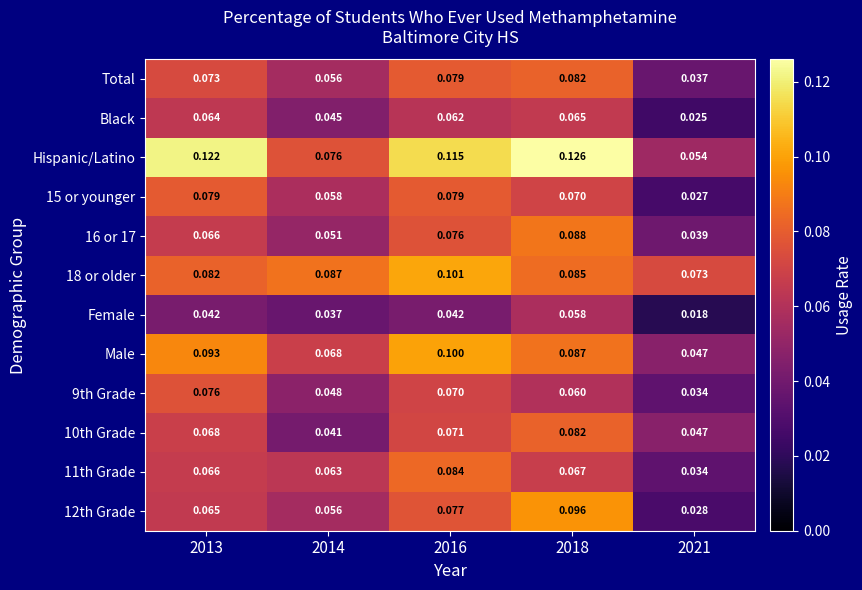

Is the value of 18 or older at 2014 greater than the value of Hispanic/Latino at 2013?

No